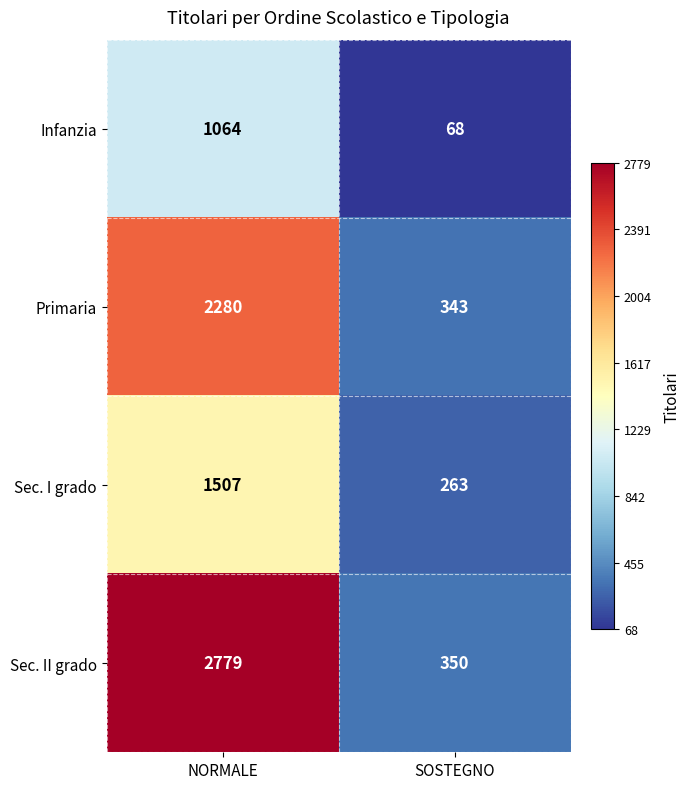

At SOSTEGNO, list the series in order from smallest to largest.

Infanzia, Sec. I grado, Primaria, Sec. II grado